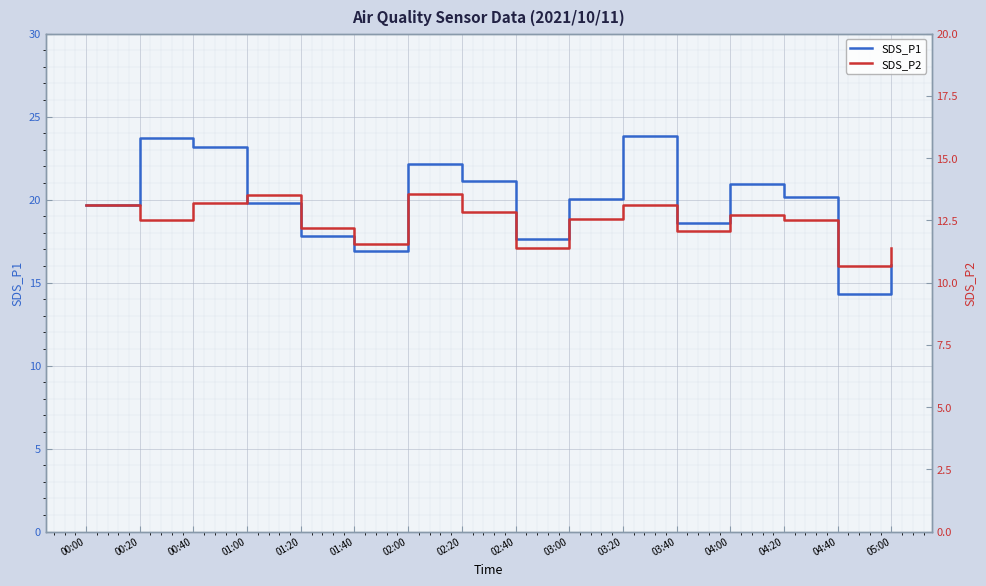

True or false: SDS_P1 and SDS_P2 intersect in this chart.

False